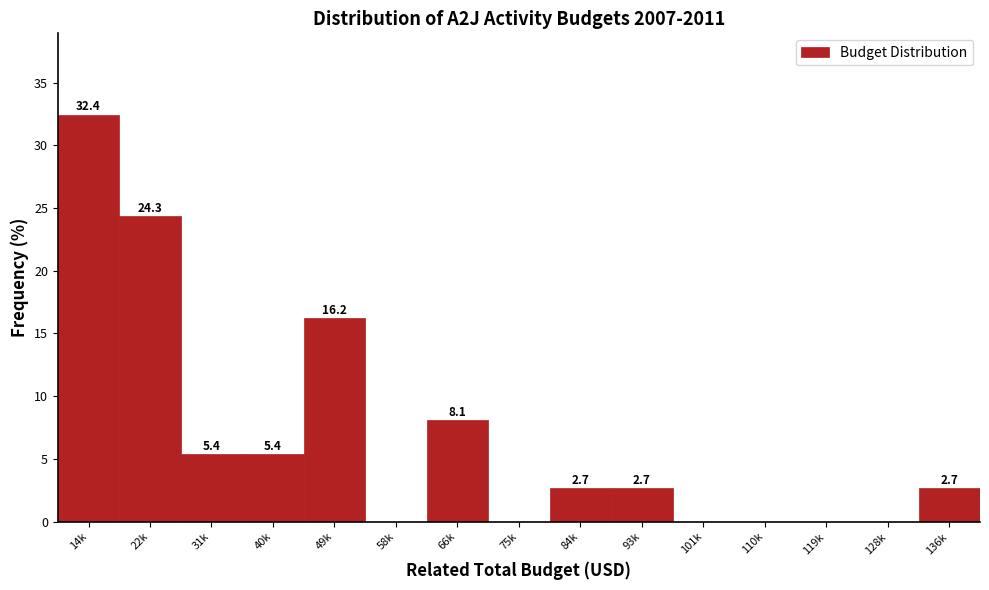

Reading left to right, list all the values displayed in this chart.

14k=32.4	22k=24.3	31k=5.4	40k=5.4	49k=16.2	58k=0.0	66k=8.1	75k=0.0	84k=2.7	93k=2.7	101k=0.0	110k=0.0	119k=0.0	128k=0.0	136k=2.7